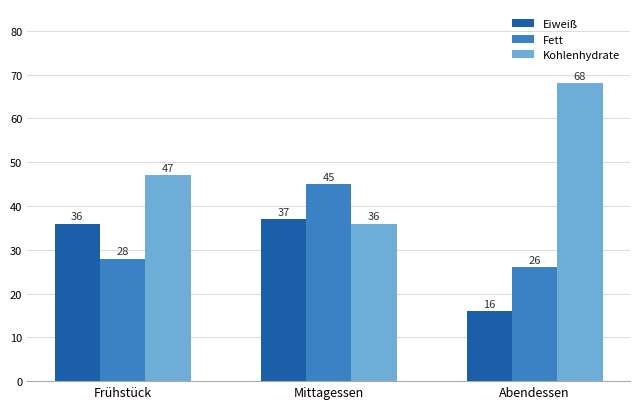

The value of Eiweiß at Frühstück is 36. True or false?

True